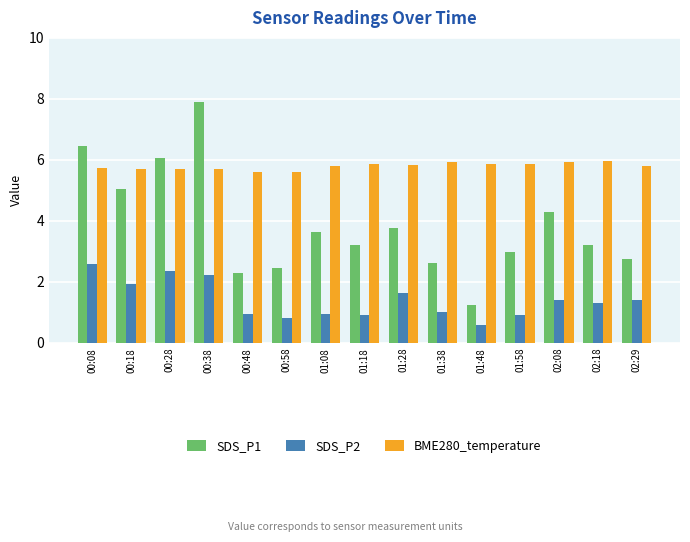

Rank the series by their average value, from lowest to highest.

SDS_P2, SDS_P1, BME280_temperature